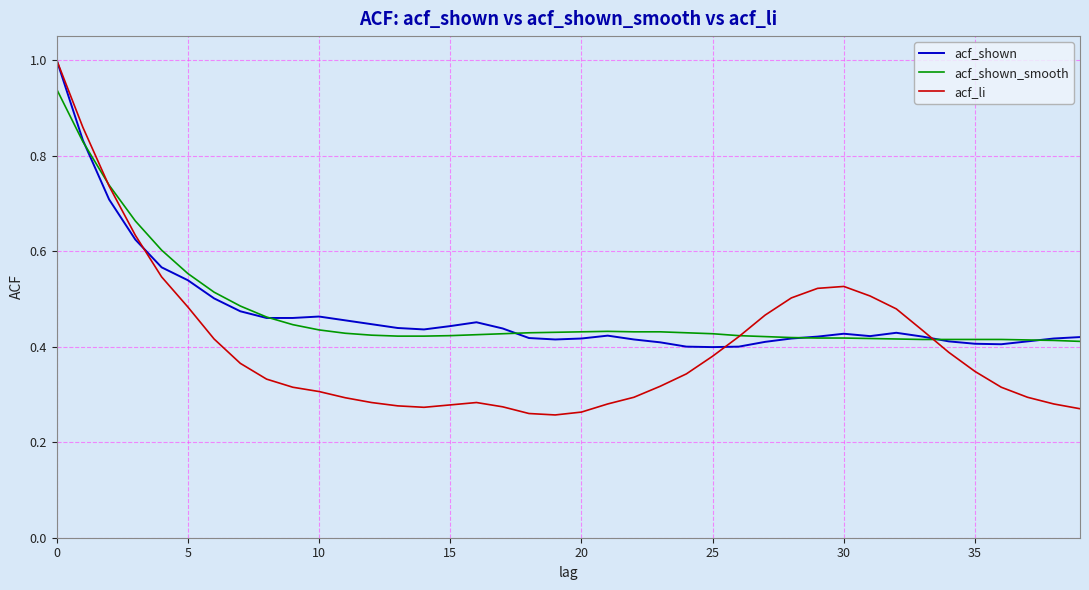

What is the maximum value shown in the chart?

1.0